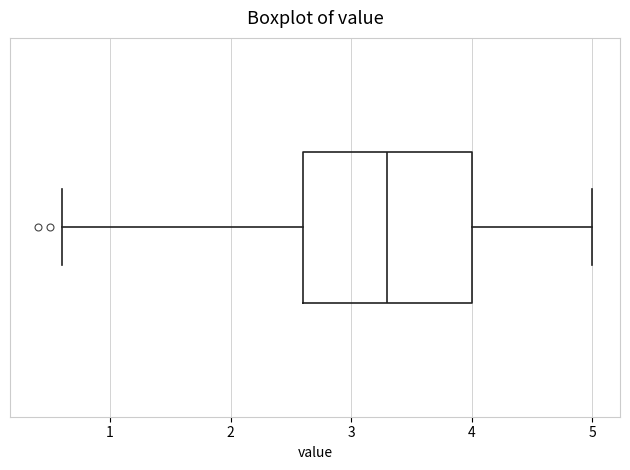

Read this box plot against the x-axis: the position of the median line, the range covered by the box, and the ends of both whiskers. The values are not printed on the chart, so give them approximately, as read against the axis.

median 3.3, box 2.6 to 4.0, whiskers 0.6 to 5.0